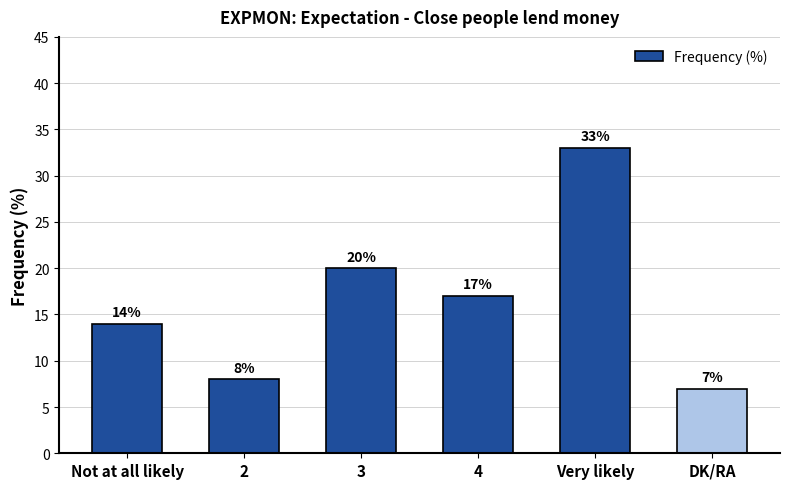

What is the sum of all values?

99